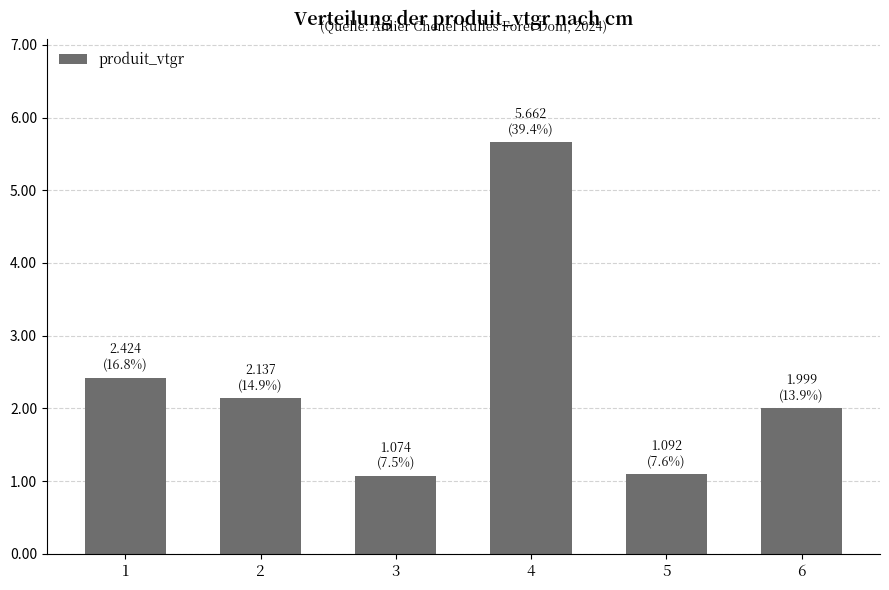

What is the ratio of the value at 6 to the value at 5?

1.8